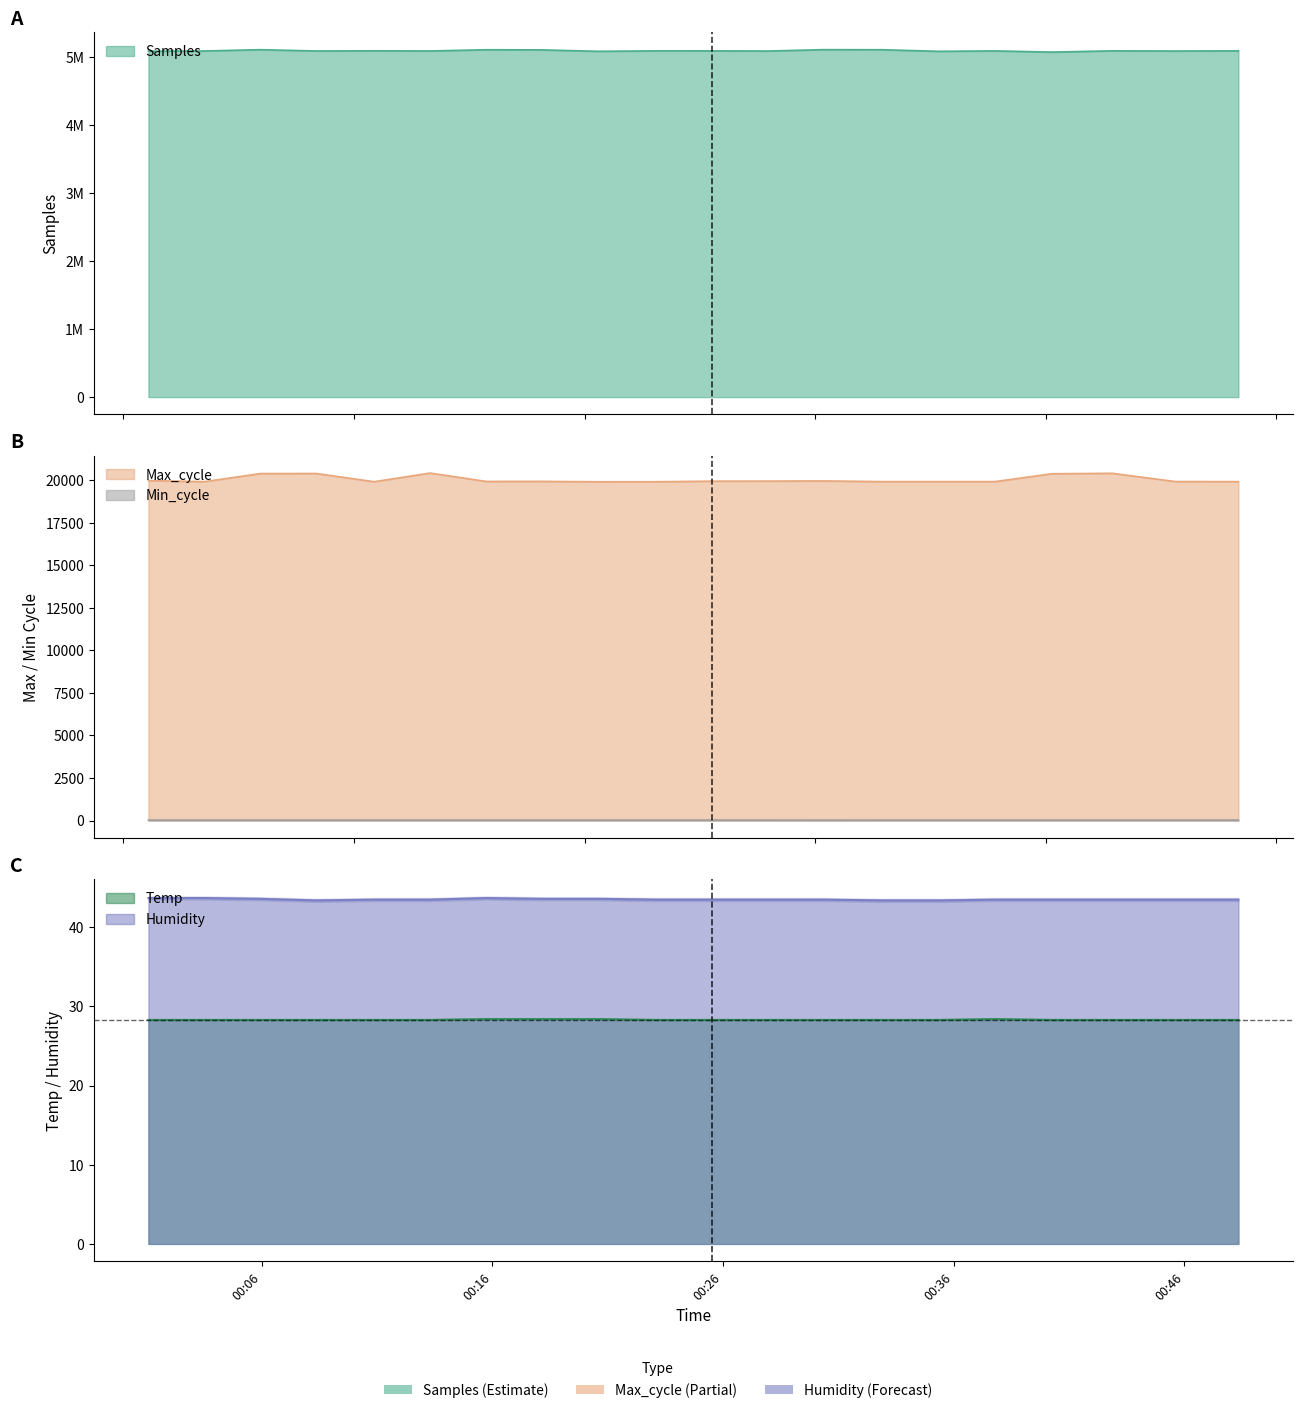

Where is the first local minimum for Humidity?

2022/08/11 00:08:22